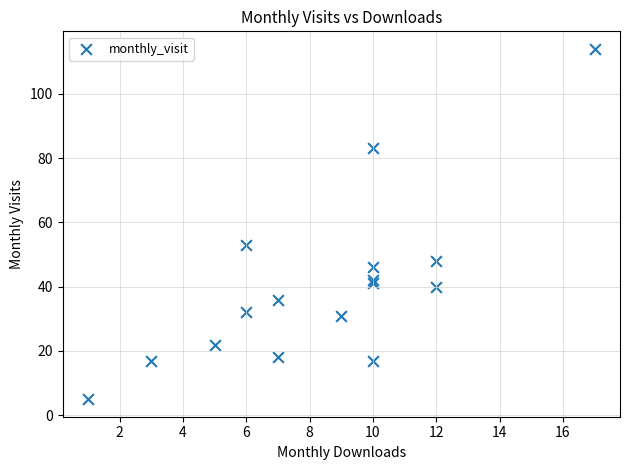

What Y value in the scatter plot is closest to 59?

53